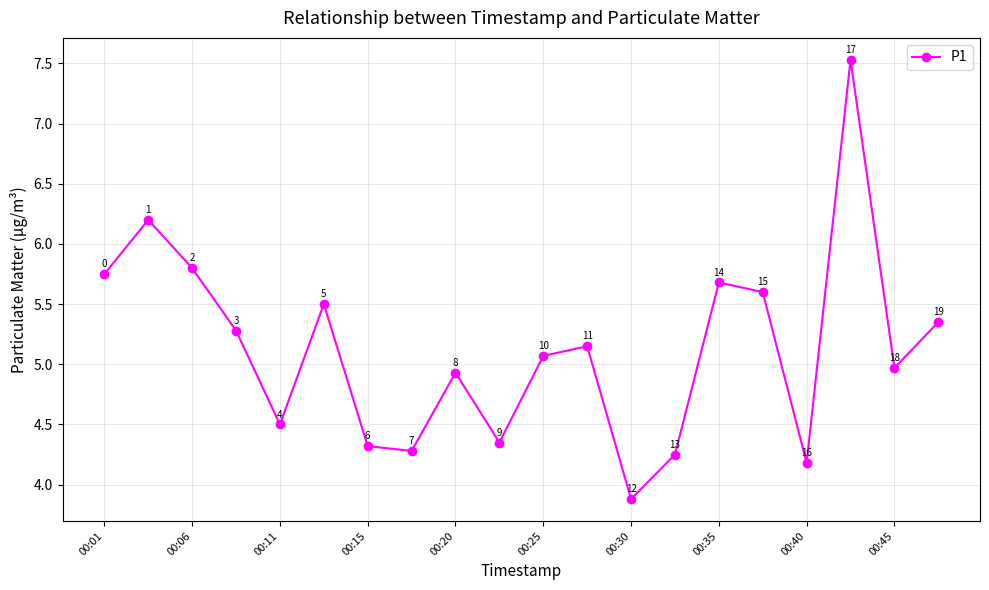

True or false: there are more than 2 points higher than both neighbors.

True